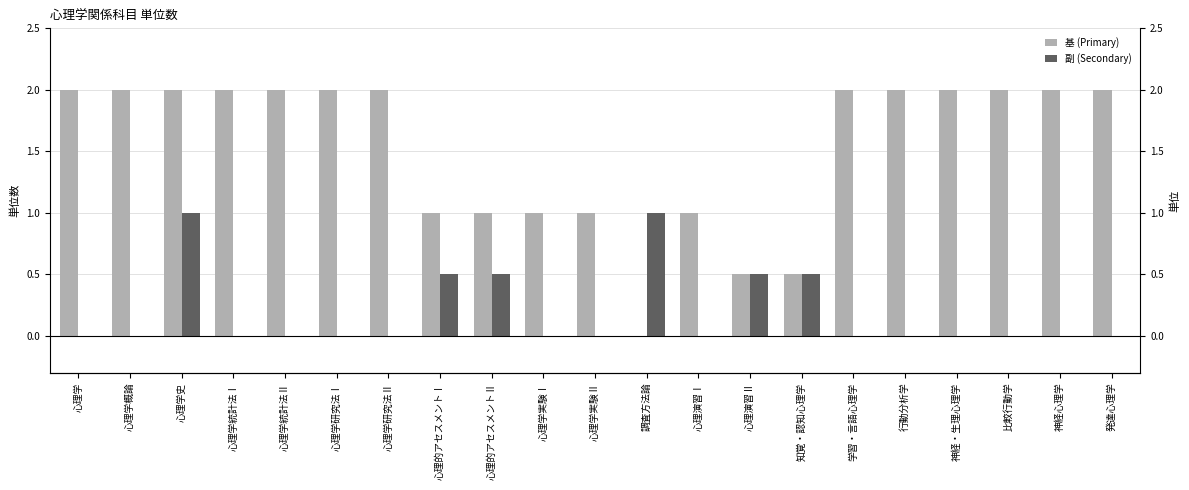

How many values in the 基 (Primary) series are below 2?

8